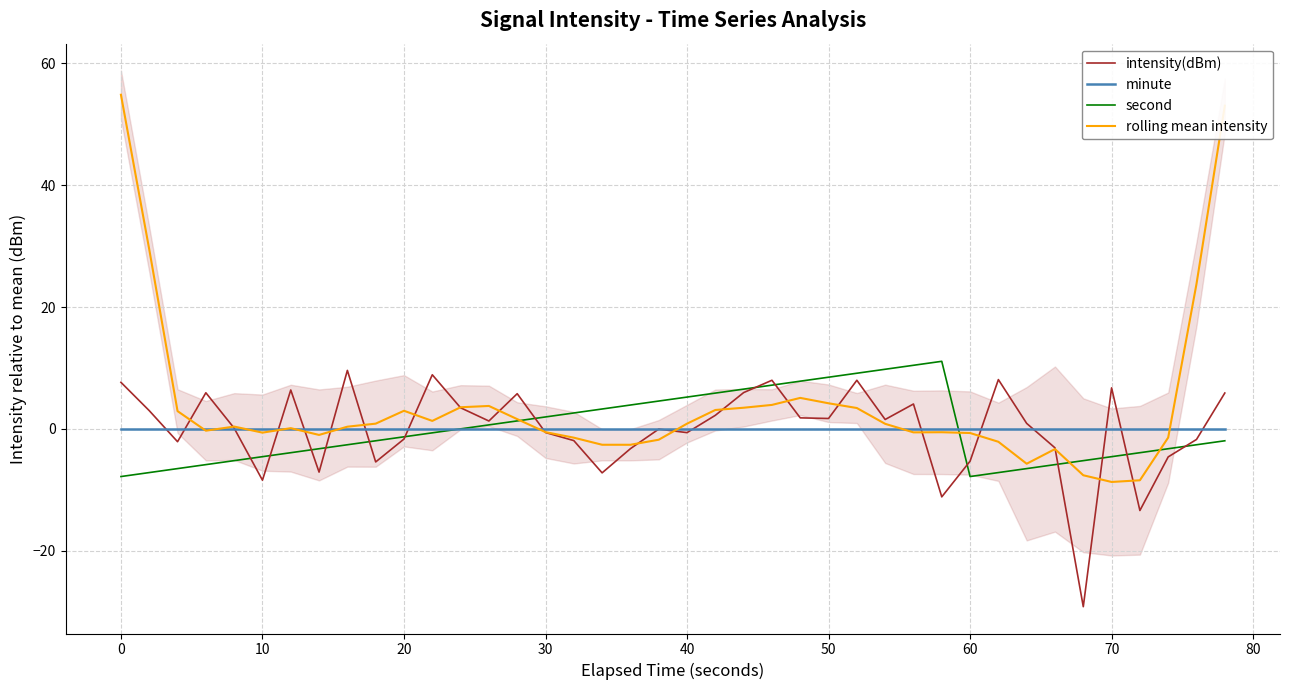

How many data points in rolling mean intensity are less than 0?

18